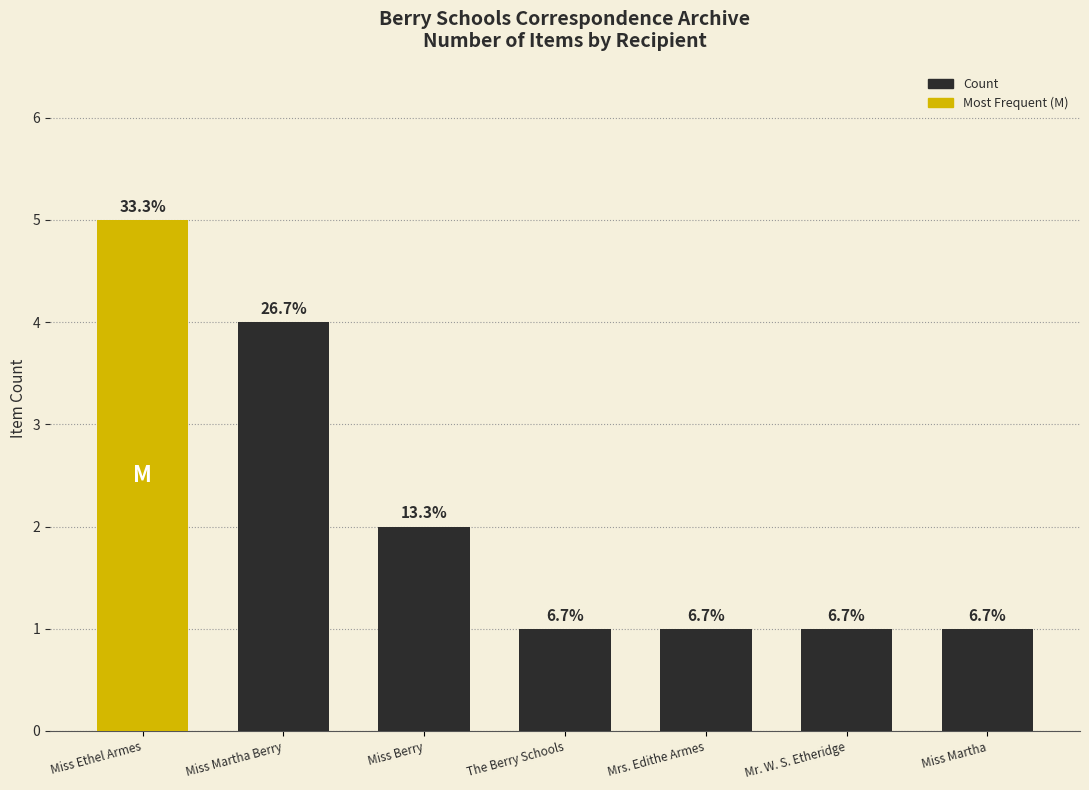

How many bars are there in total?

7